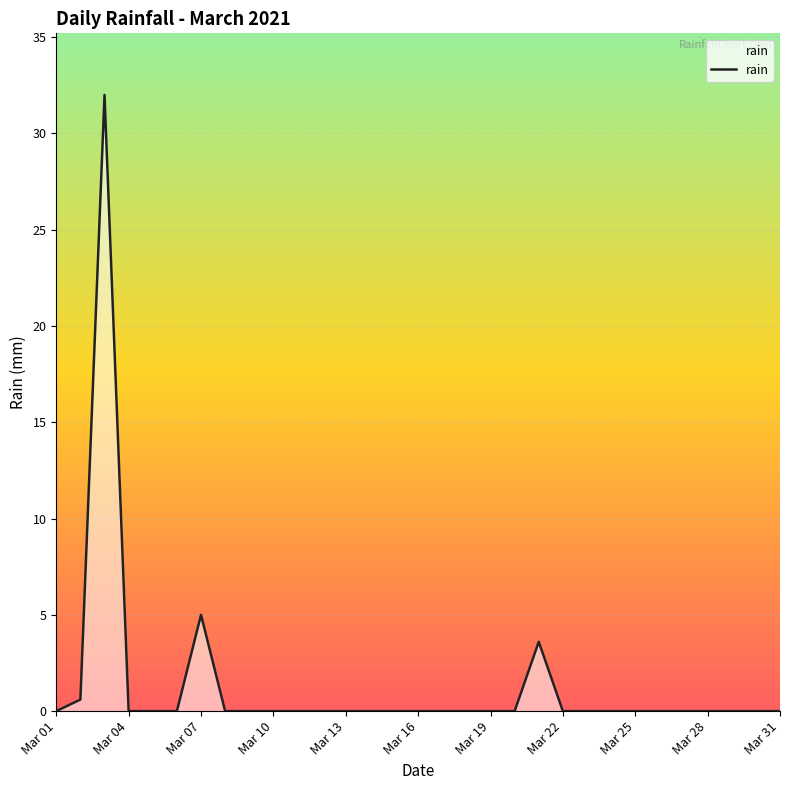

Reading left to right, extract all data points from this chart.

0.0	0.6	32.0	0.0	0.0	0.0	5.0	0.0	0.0	0.0	0.0	0.0	0.0	0.0	0.0	0.0	0.0	0.0	0.0	0.0	3.6	0.0	0.0	0.0	0.0	0.0	0.0	0.0	0.0	0.0	0.0